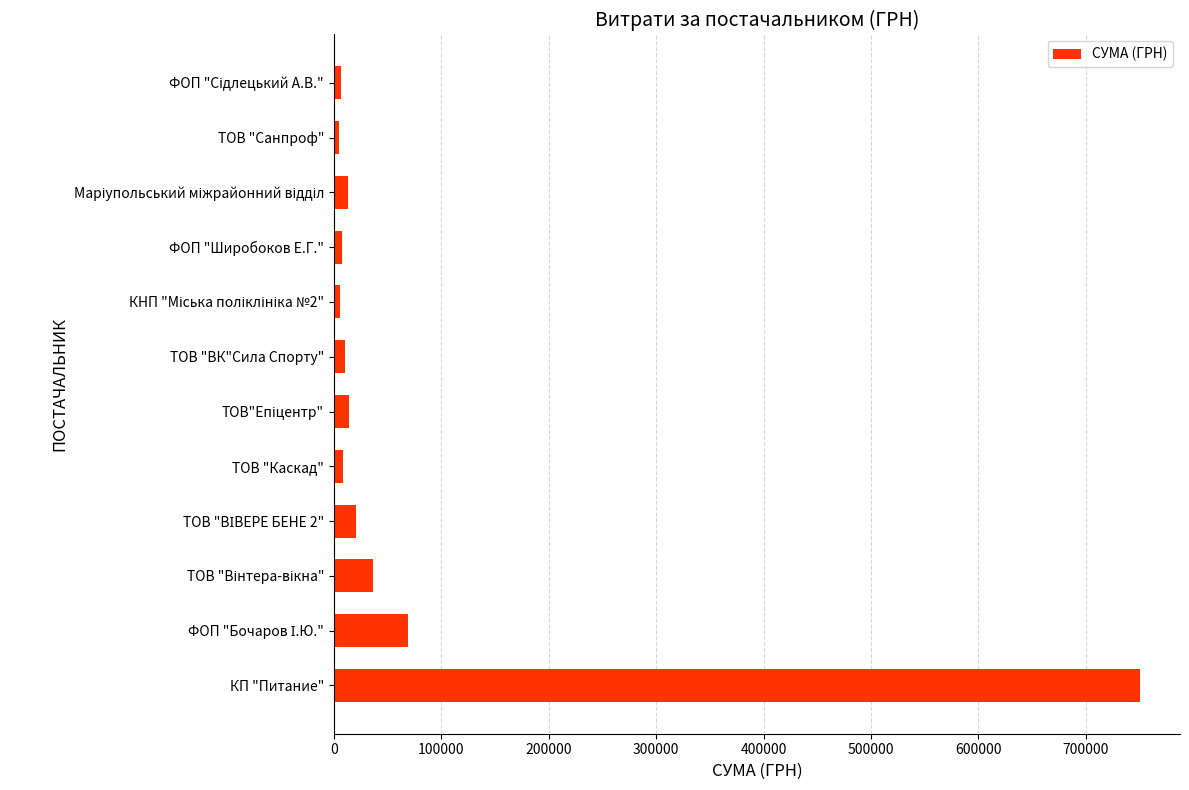

What is the average value?

78959.8